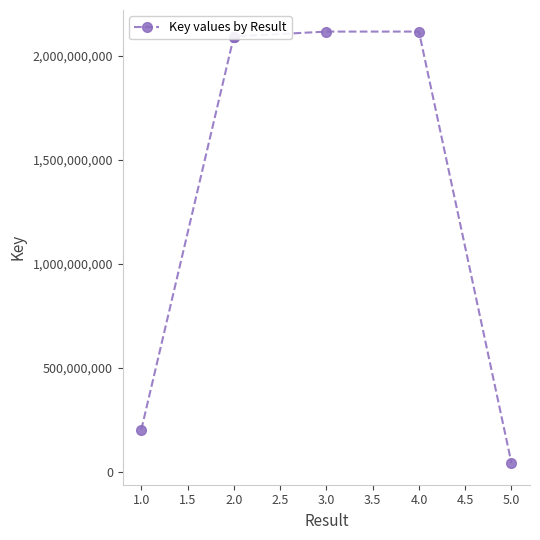

What is the smallest value displayed?

42535236